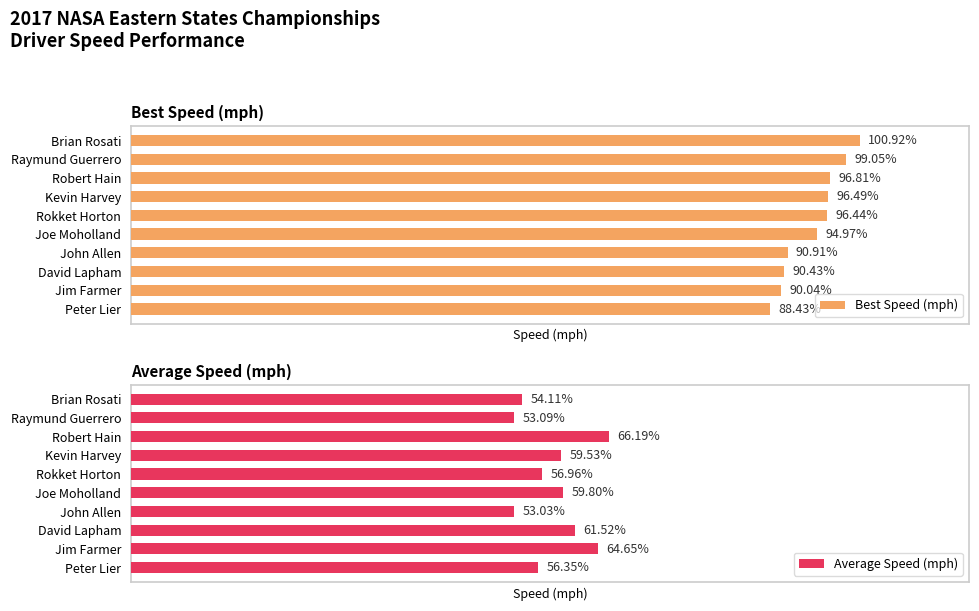

Rank the categories by Best Speed (mph) value from lowest to highest.

Peter Lier, Jim Farmer, David Lapham, John Allen, Joe Moholland, Rokket Horton, Kevin Harvey, Robert Hain, Raymund Guerrero, Brian Rosati